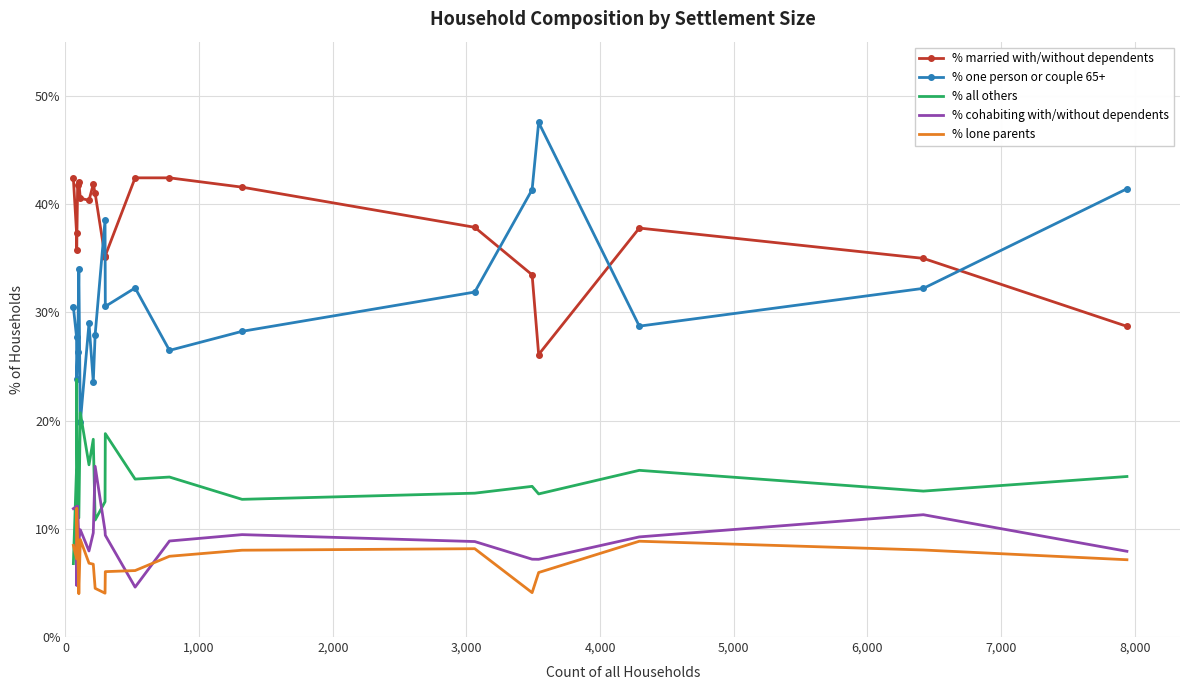

What is the minimum value for % one person or couple 65+?

19.8